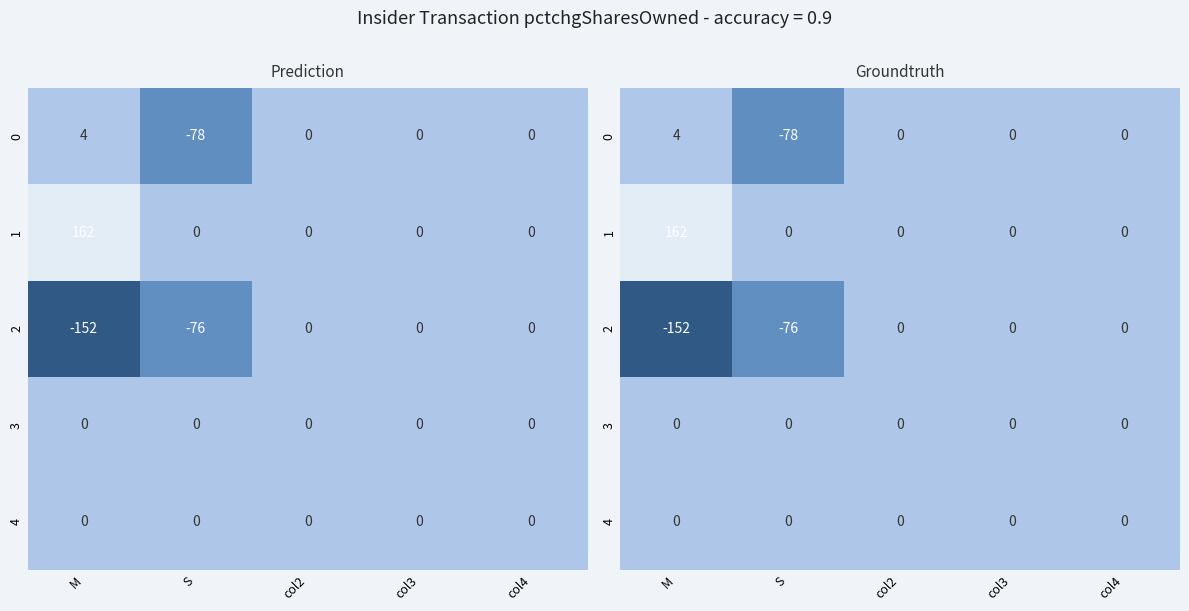

What is the total value across all series at M?

14